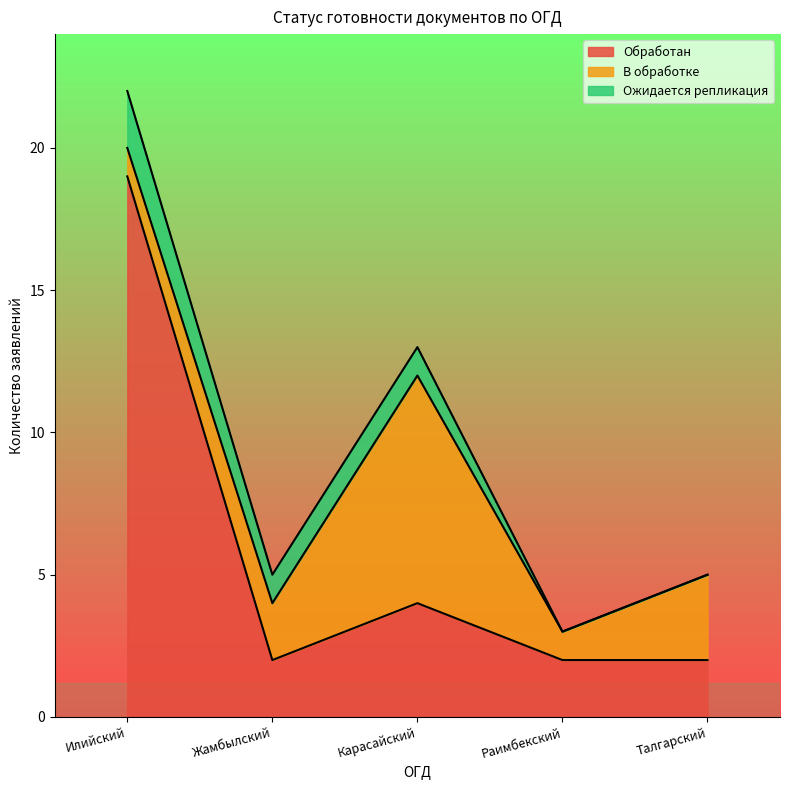

What is the sum of the Ожидается репликация values at Талгарский and Жамбылский?

1